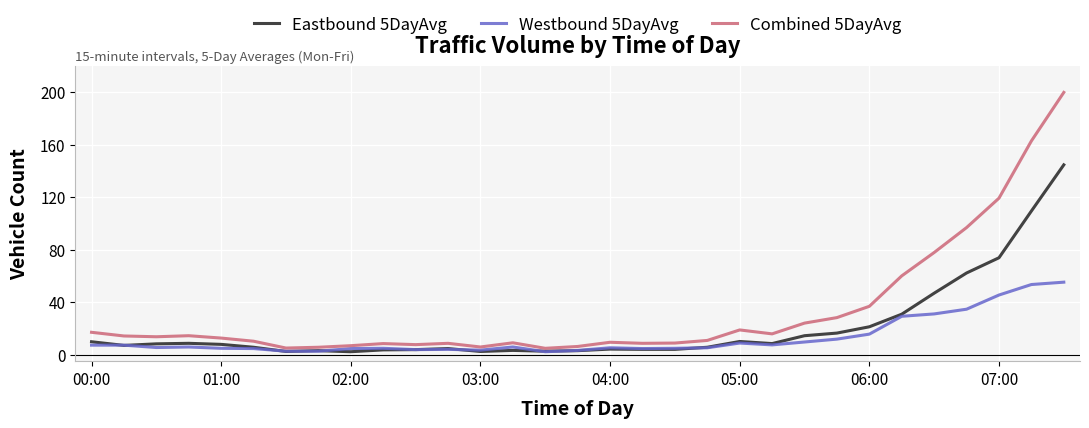

What is the maximum value for Combined 5DayAvg?

199.8